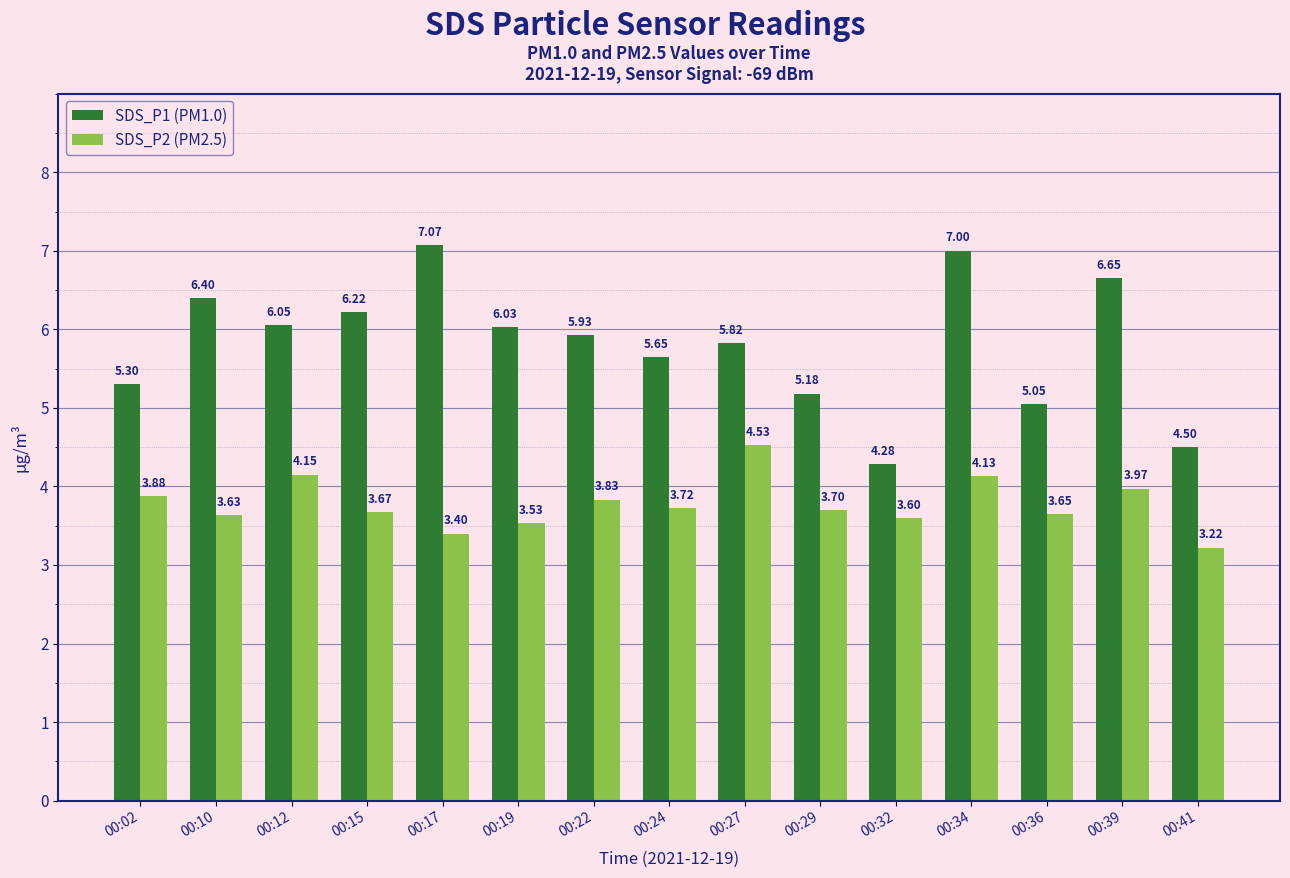

Rank the series by their maximum value, from lowest to highest.

SDS_P2 (PM2.5), SDS_P1 (PM1.0)